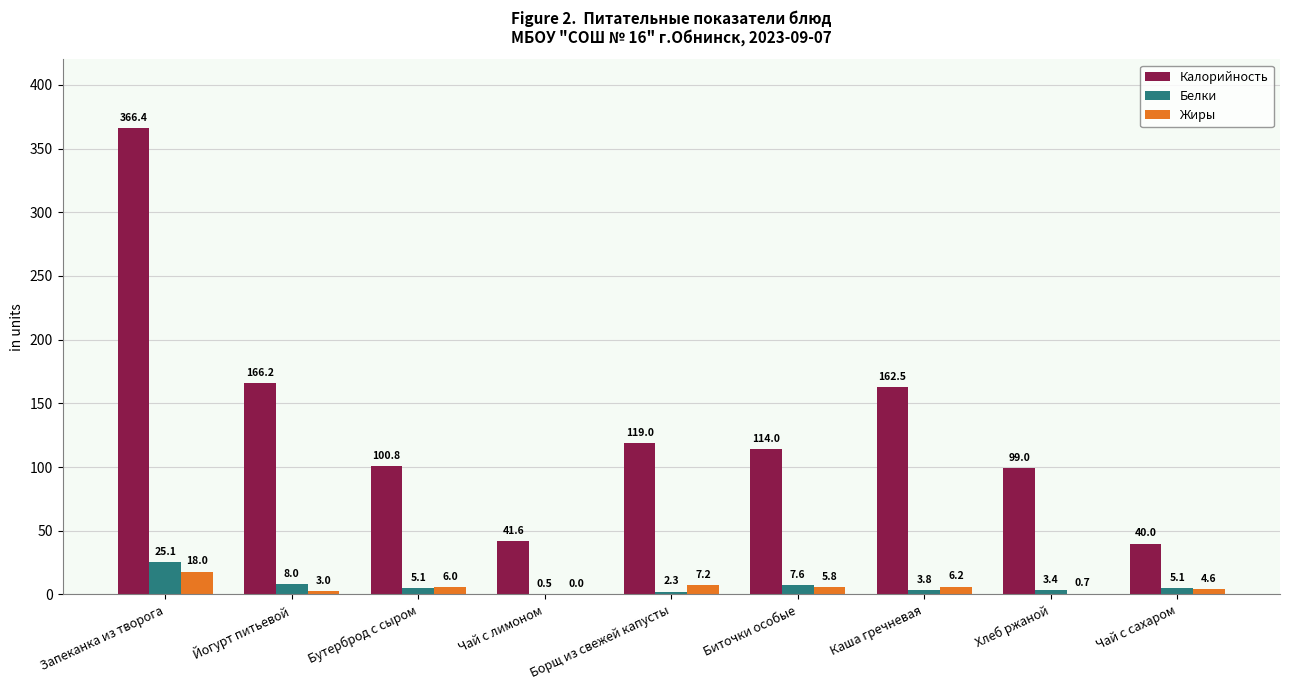

How many data points does each series have?

9